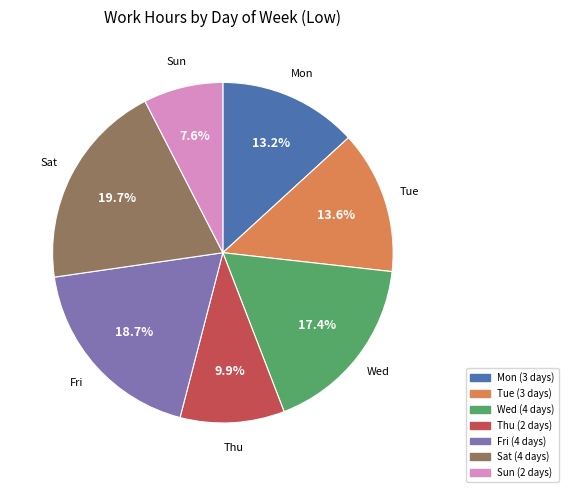

Is there a majority slice in this chart?

No